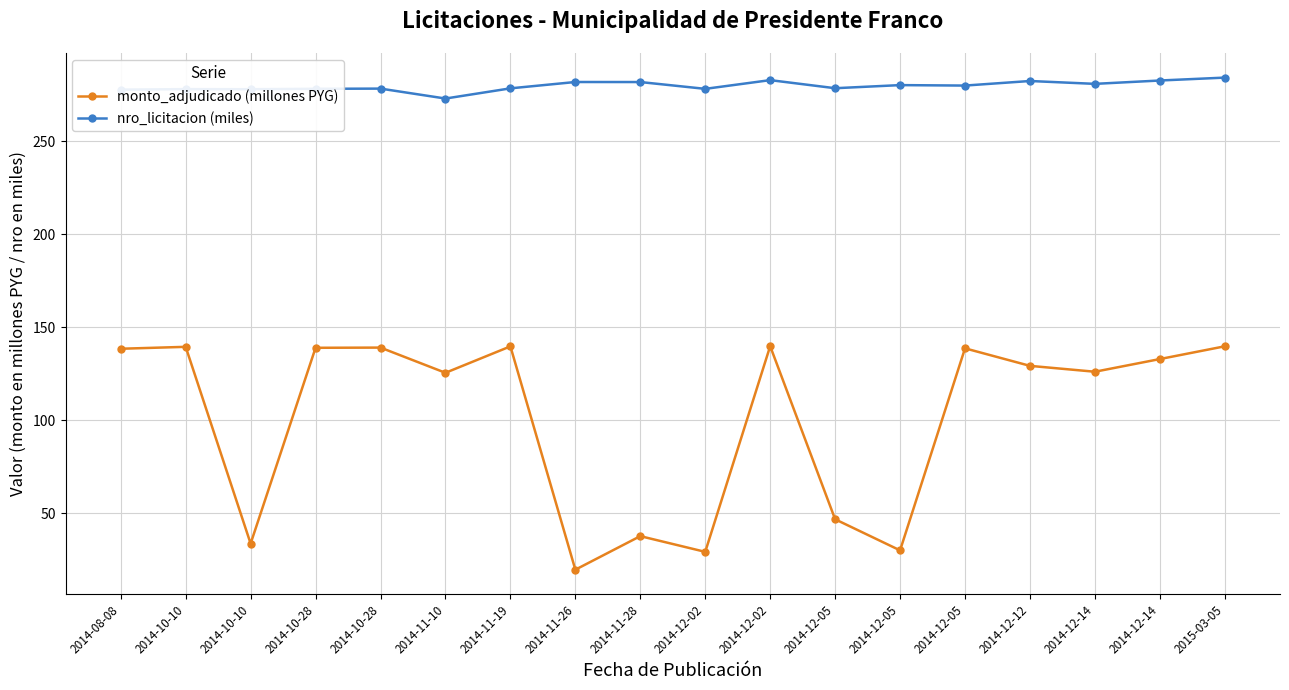

What are all the series names shown in the legend?

monto_adjudicado (millones PYG), nro_licitacion (miles)